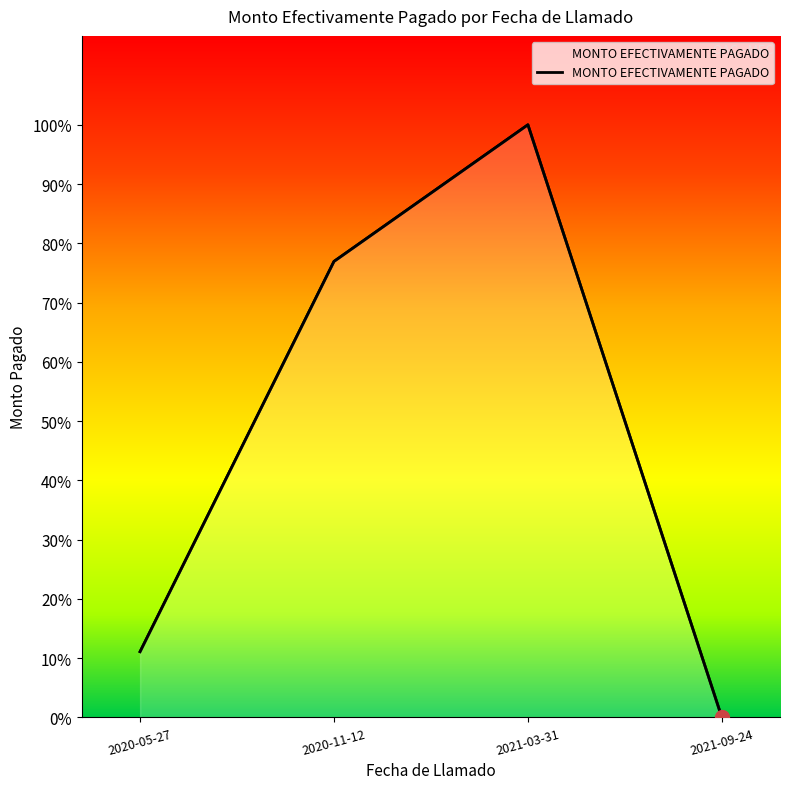

Between 2020-11-12 and 2020-05-27, which is larger?

2020-11-12